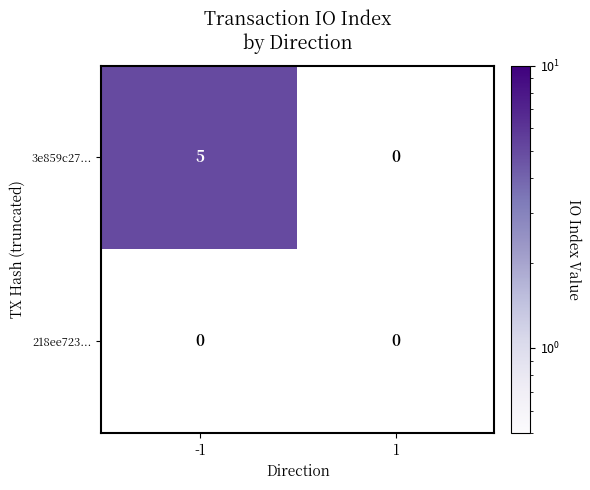

Reading left to right, what are all the values shown in this chart?

3e859c27...: -1=5	1=0
218ee723...: -1=0	1=0